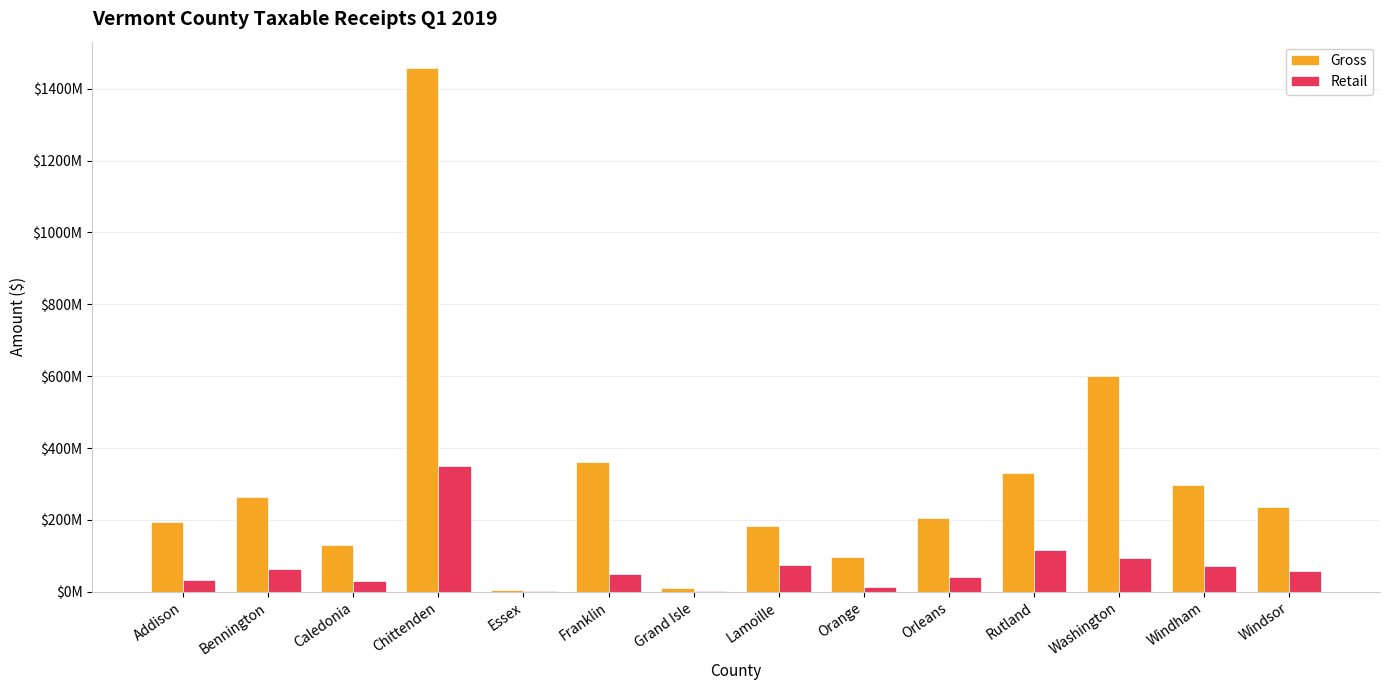

True or false: Gross has a value of 95898027.9 at Orange.

True